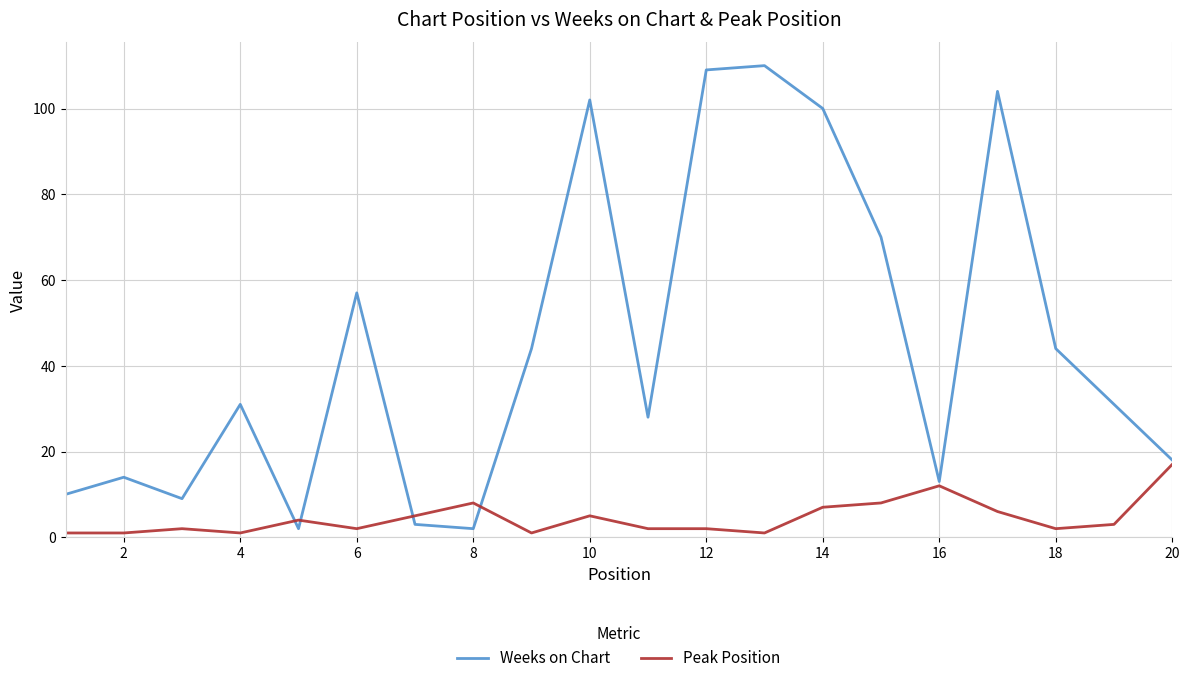

List the series in order of their peak value, highest first.

Weeks on Chart, Peak Position